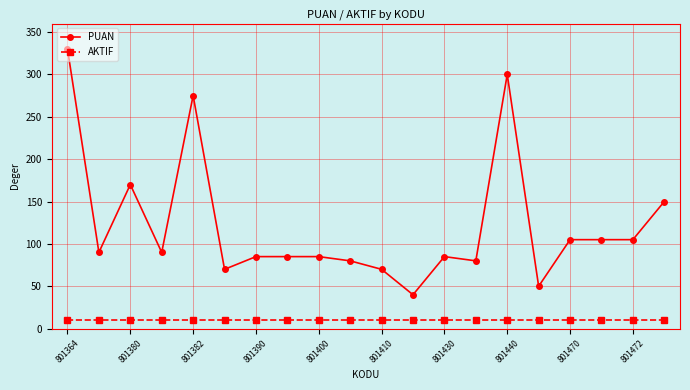

What is the value of the AKTIF point at the 17th from the left?

10